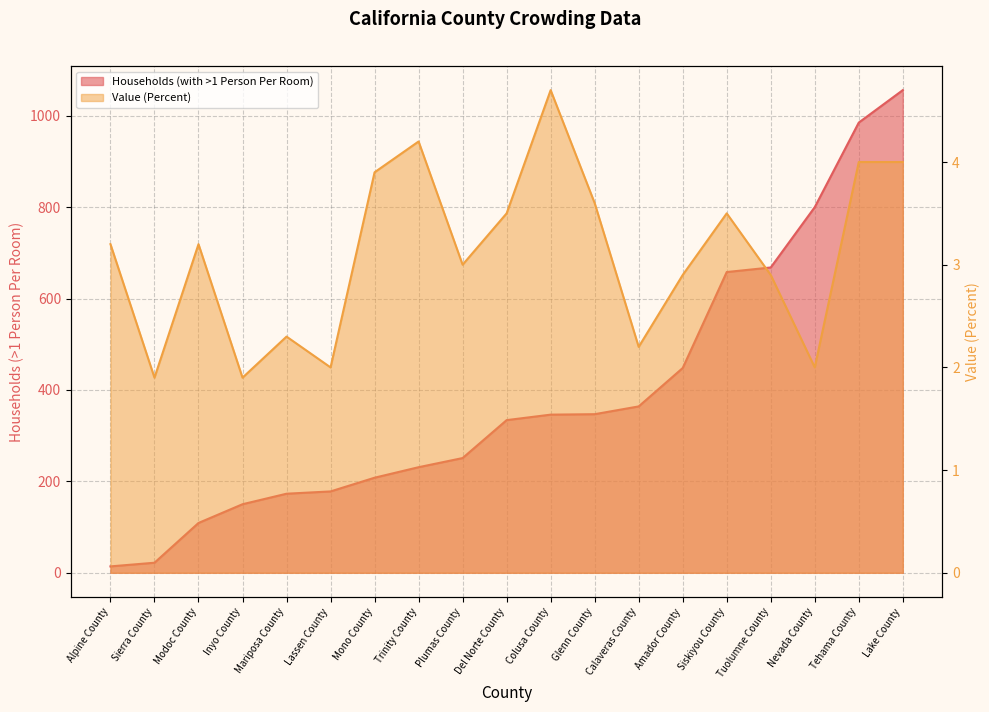

Is the value of Value (Percent) at Amador County greater than the value of Households (with >1 Person Per Room) at Amador County?

No